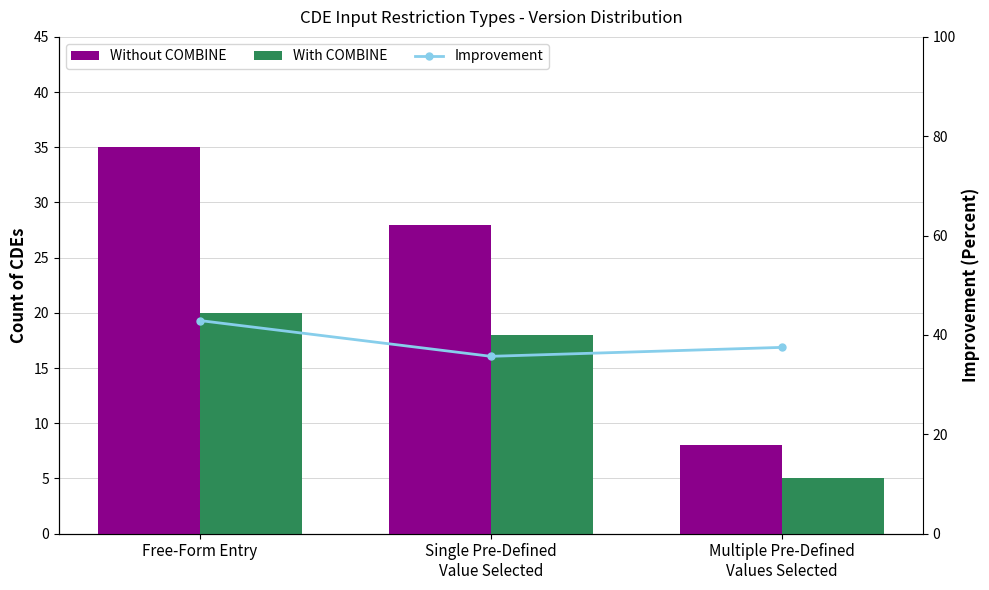

At which category is the sum across all series the highest?

Free-Form Entry